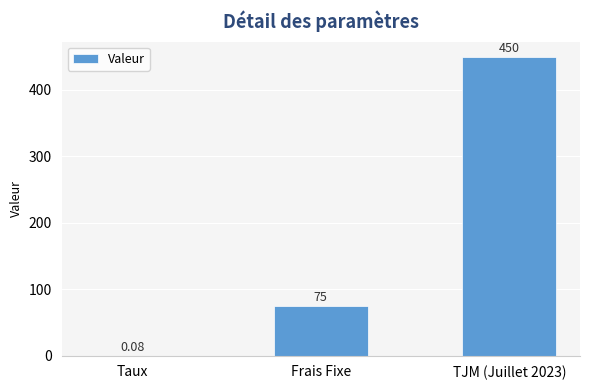

What is the maximum value shown in the chart?

450.0